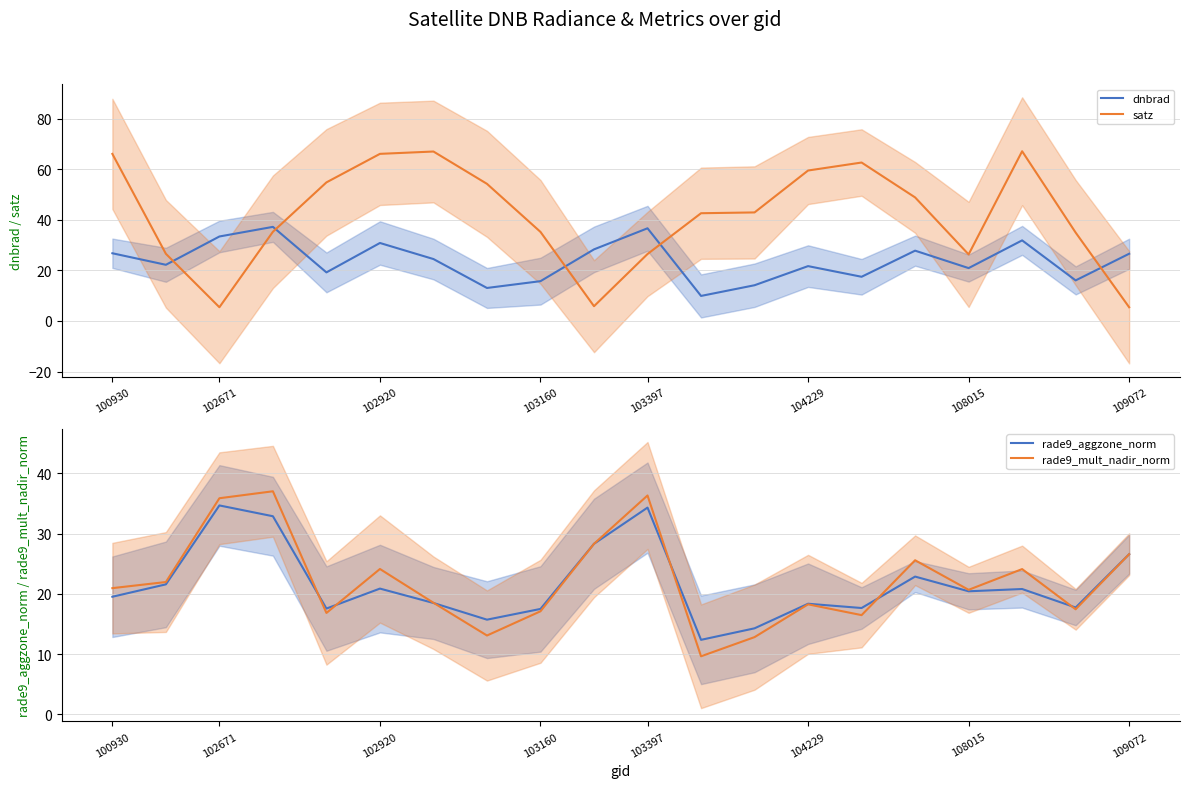

How many values in the rade9_aggzone_norm series are below 20?

10